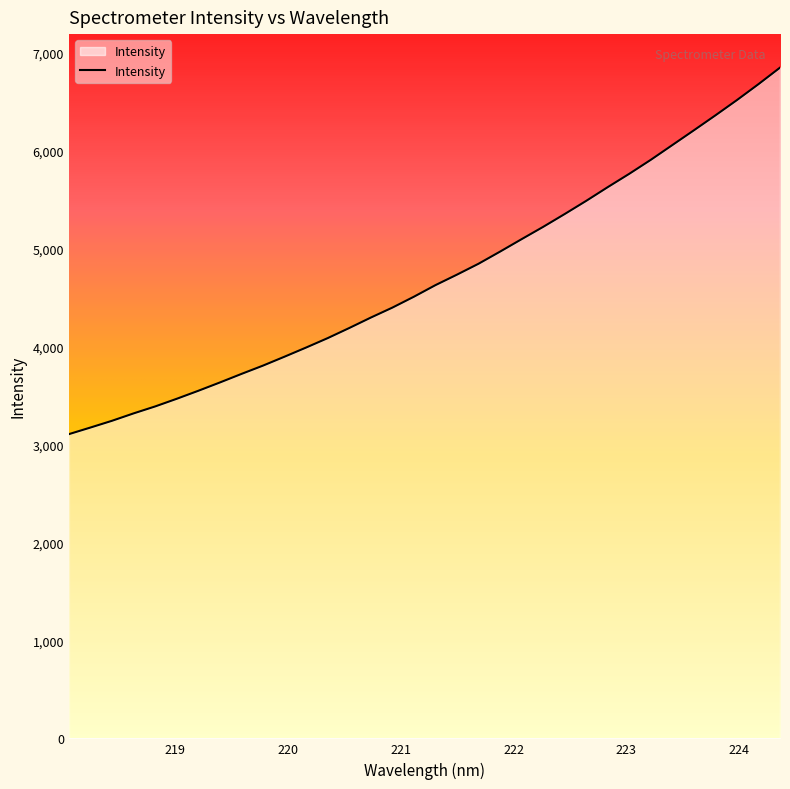

What is the maximum value shown in the chart?

6846.0